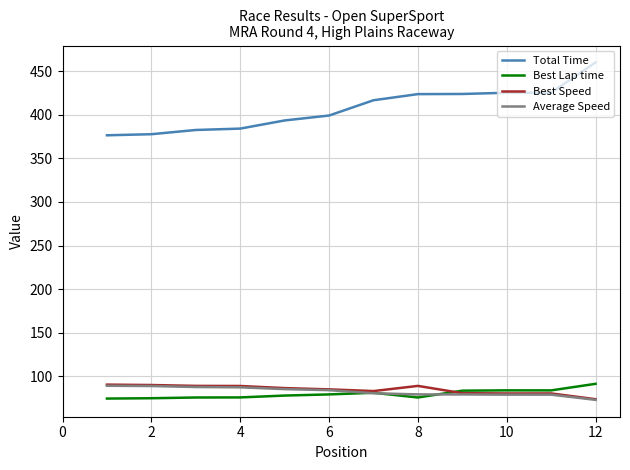

Which series has the largest range (max minus min)?

Total Time